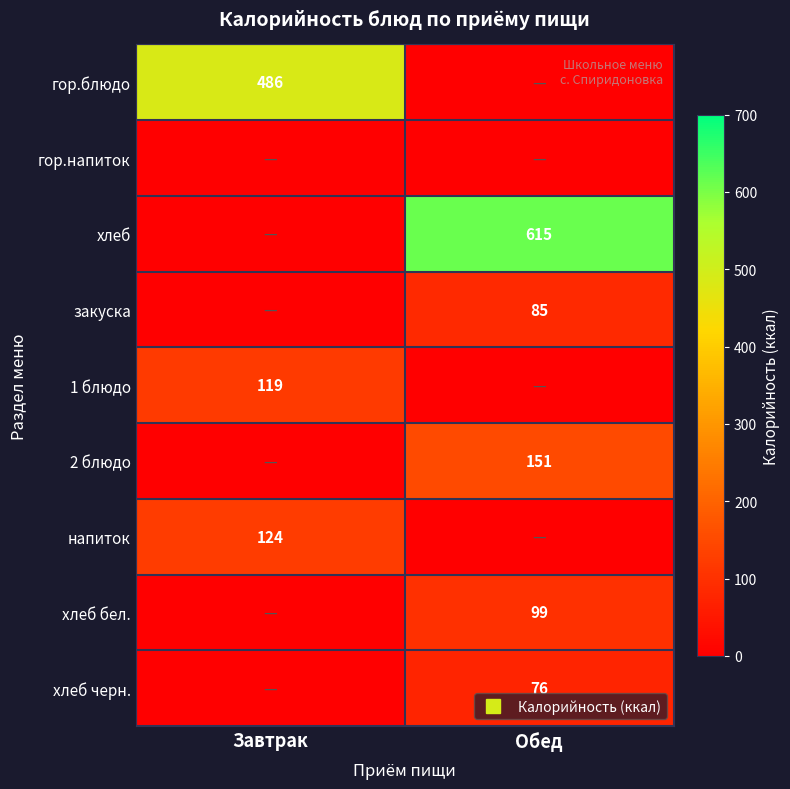

What is the average value of the 1 блюдо series?

60